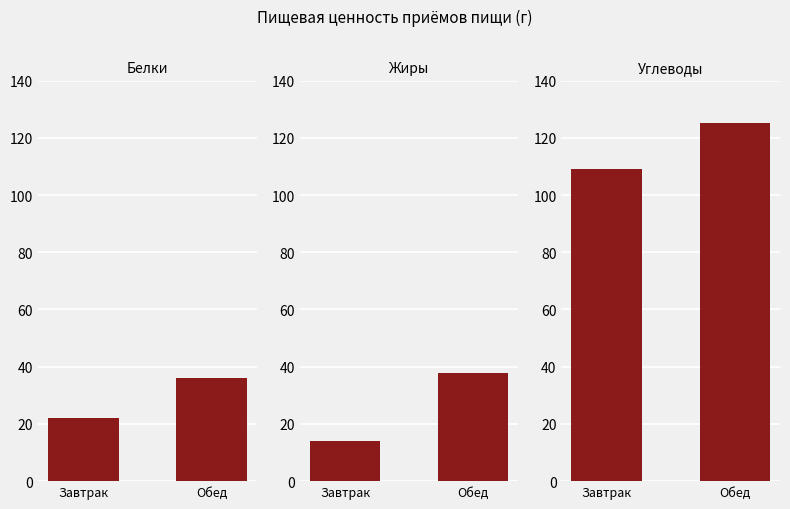

Rank the series by their maximum value, from highest to lowest.

Углеводы, Жиры, Белки